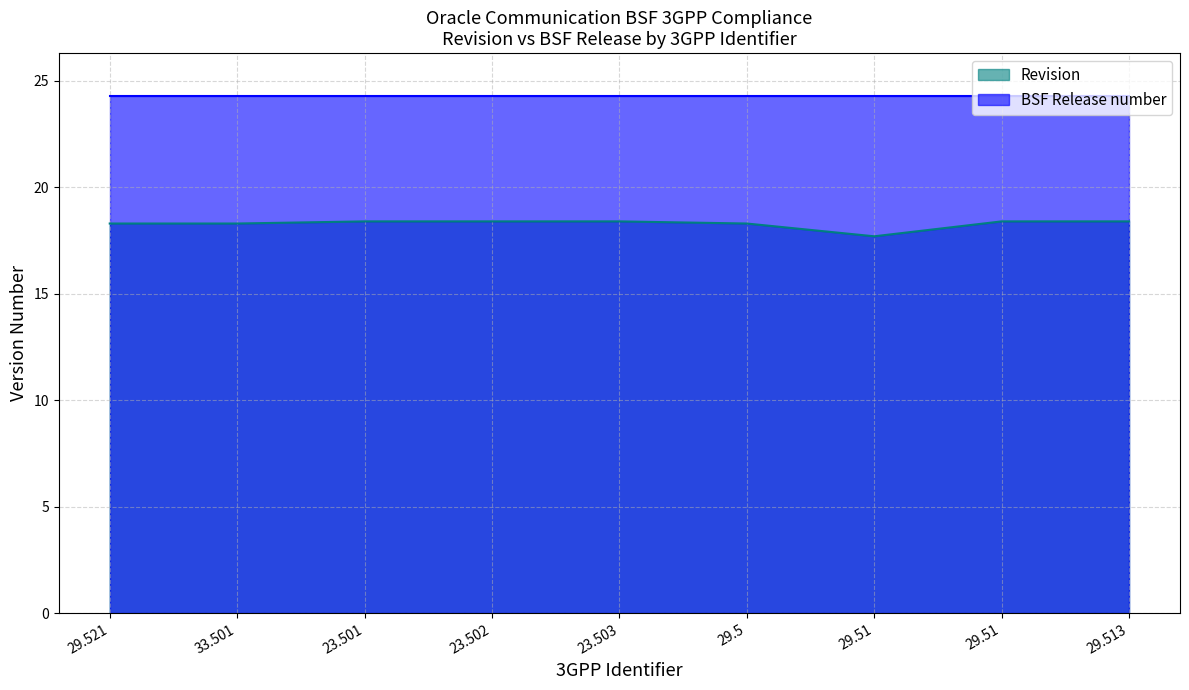

How many lines are shown in the chart?

2